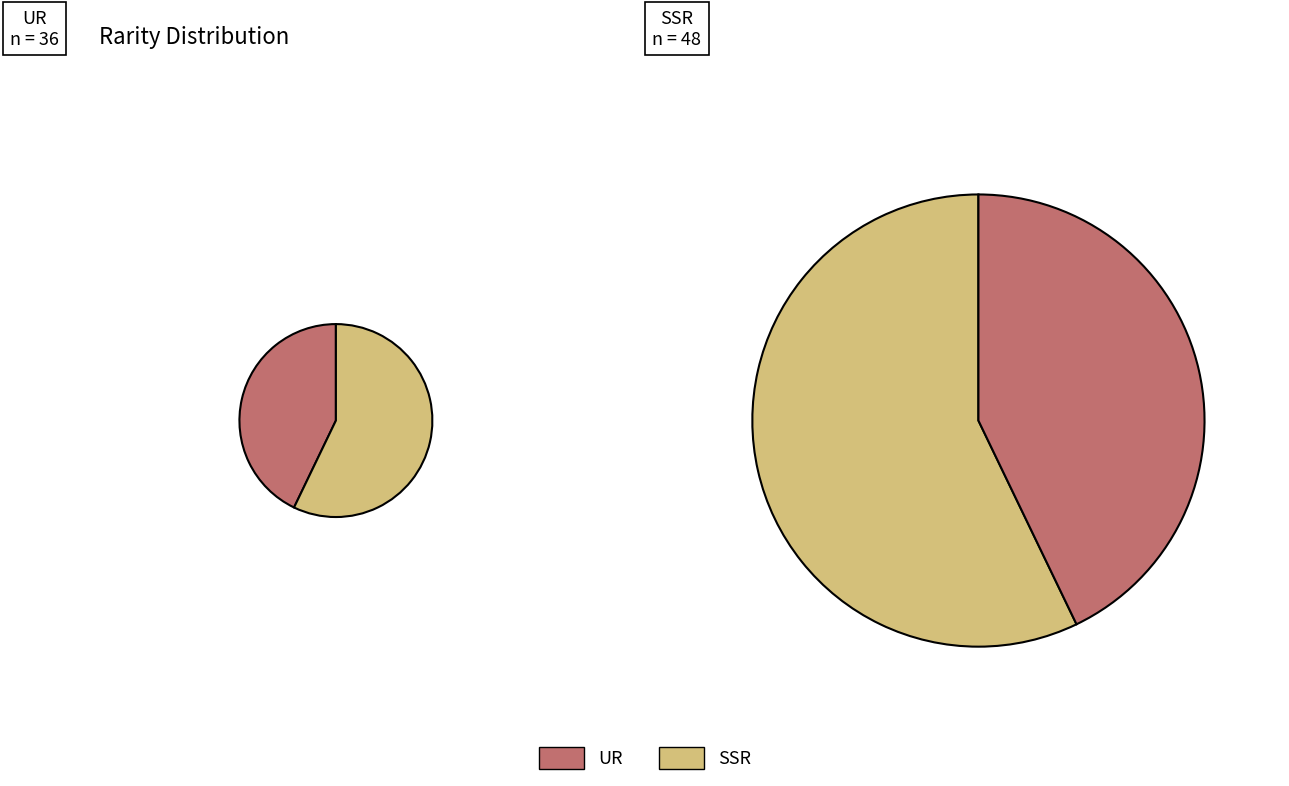

What percentage is the SSR slice, to the nearest percent?

57%